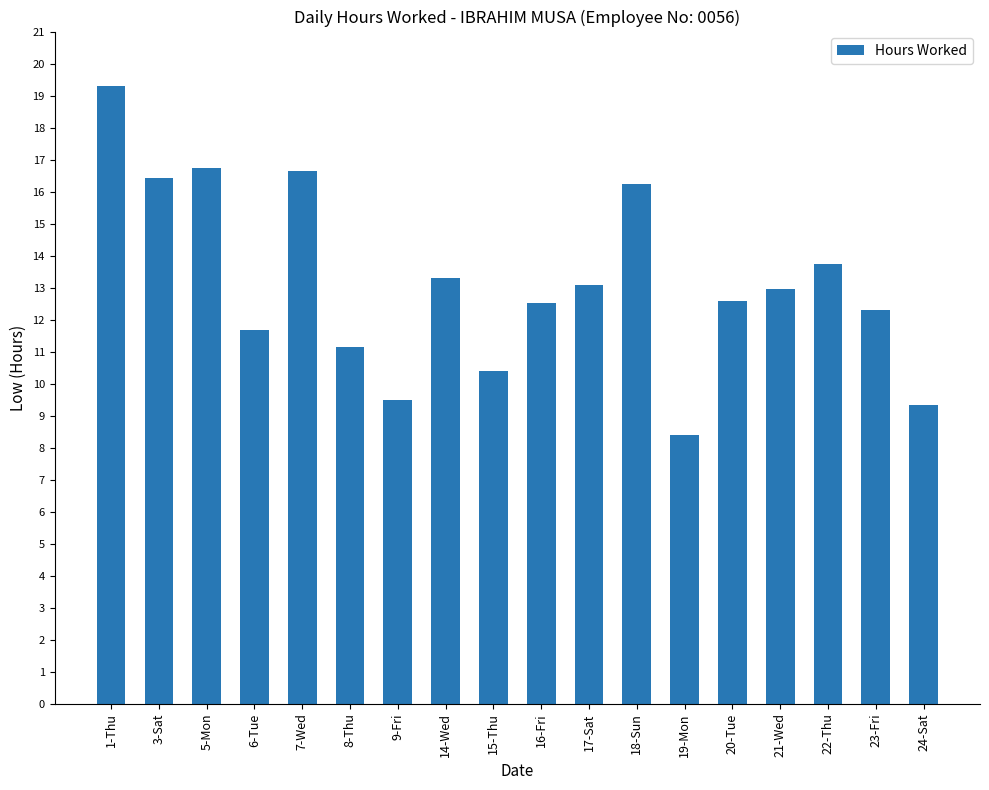

What is the minimum value shown in the chart?

8.4